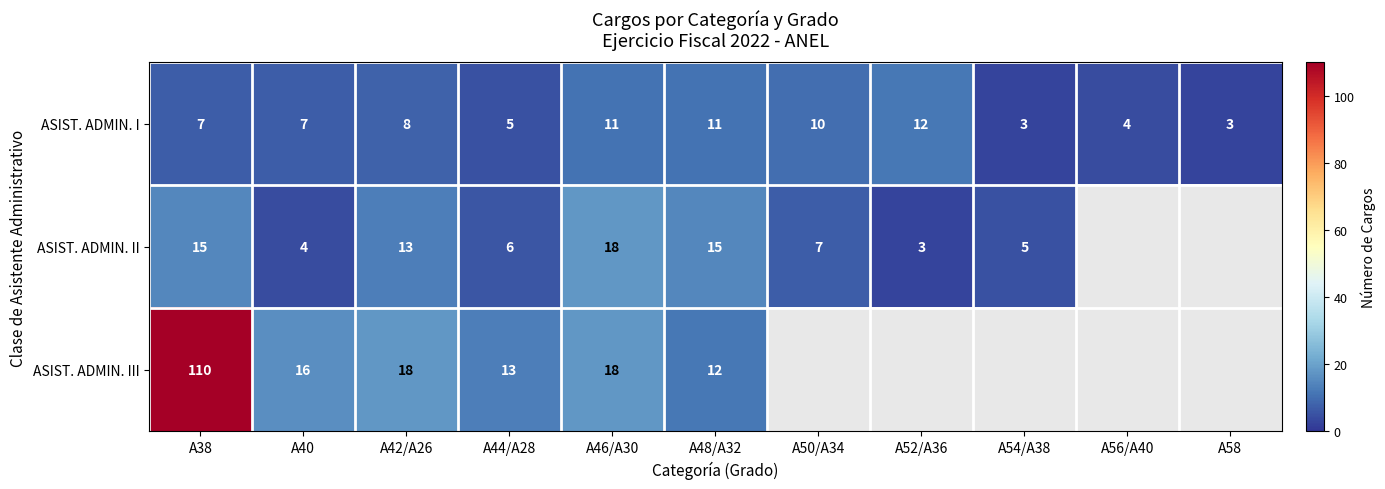

The ASIST. ADMIN. I series shows 5.3 at A50/A34. True or false?

False